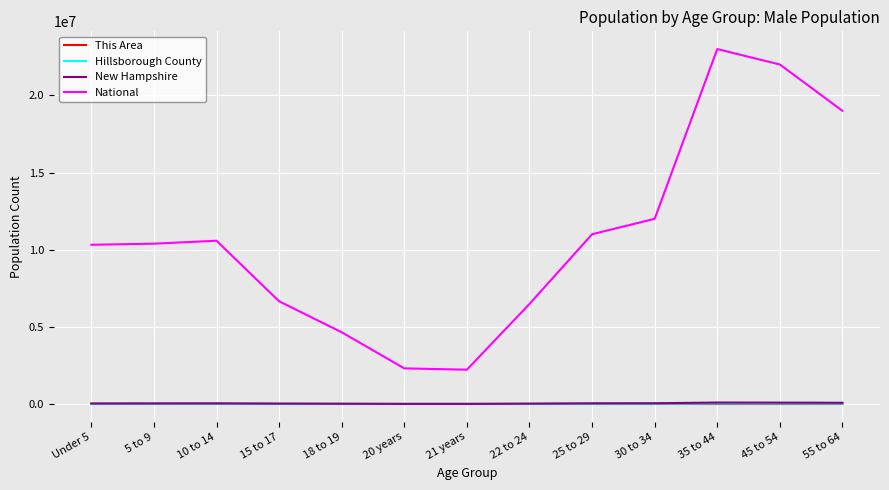

What is the lowest value of the National series?

2223198